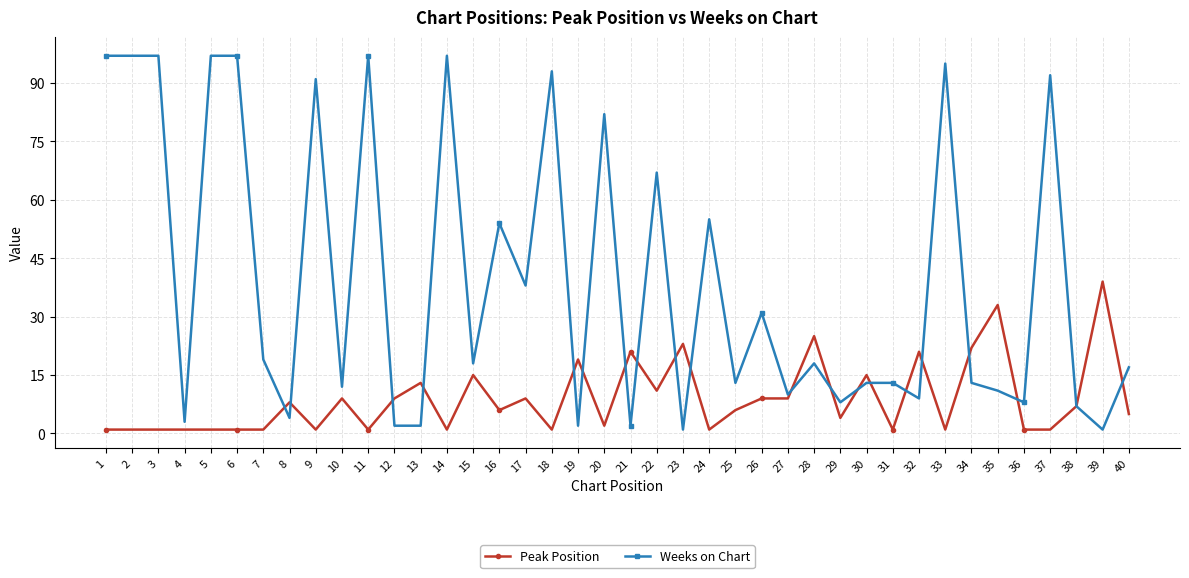

What is the maximum value shown in the chart?

97